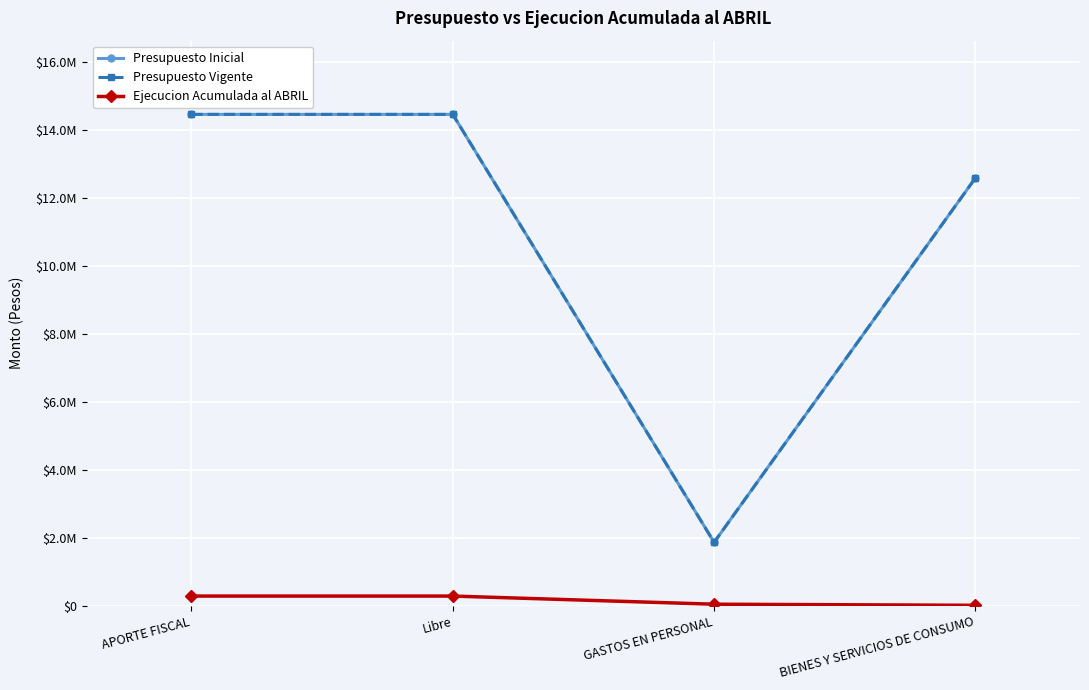

Which series has the largest total across all categories?

Presupuesto Inicial